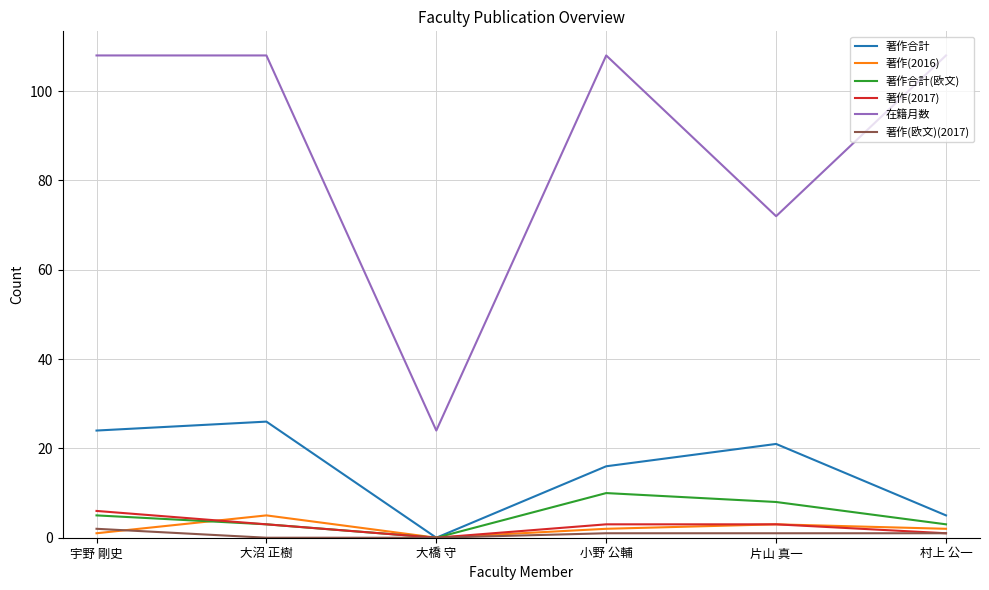

What position from the right is 大橋 守?

4